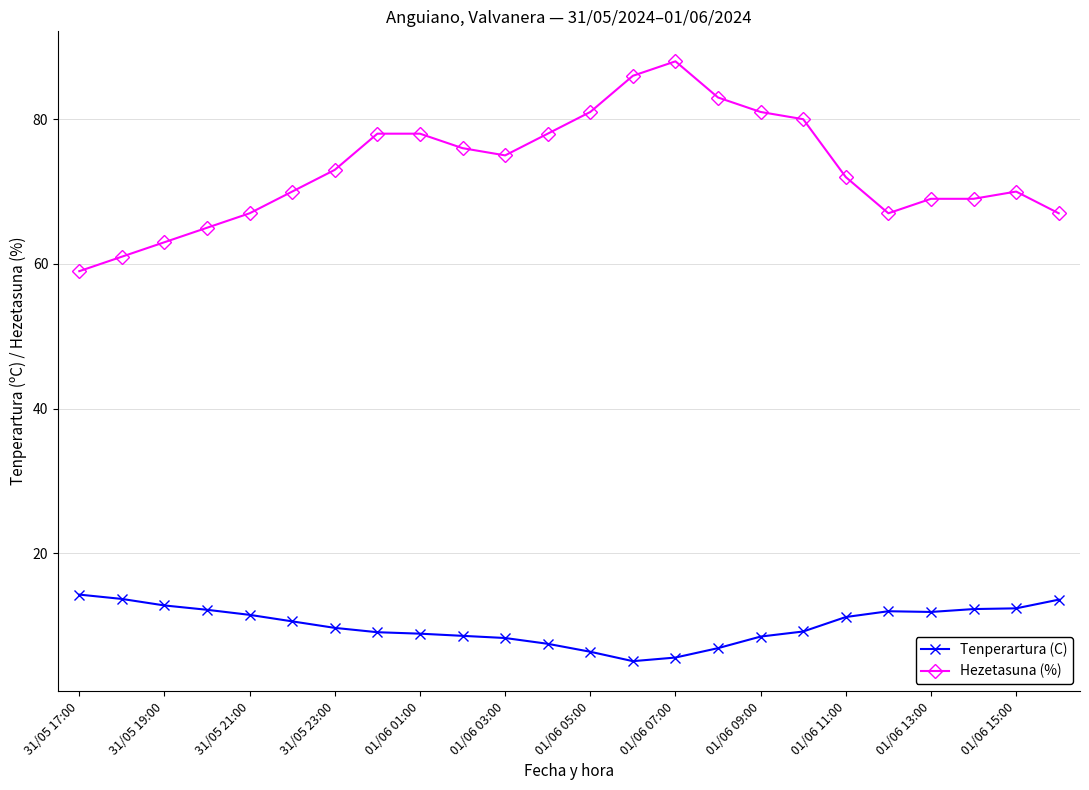

What is the average value of the Hezetasuna (%) series?

73.2